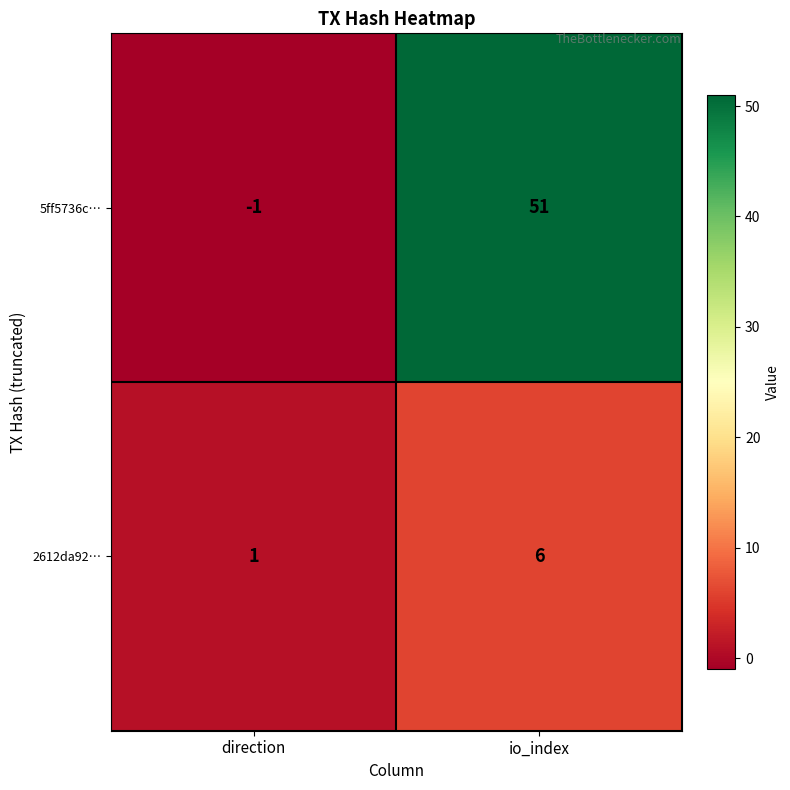

Reading left to right, extract all data points from this chart.

5ff5736c…: -1	51
2612da92…: 1	6